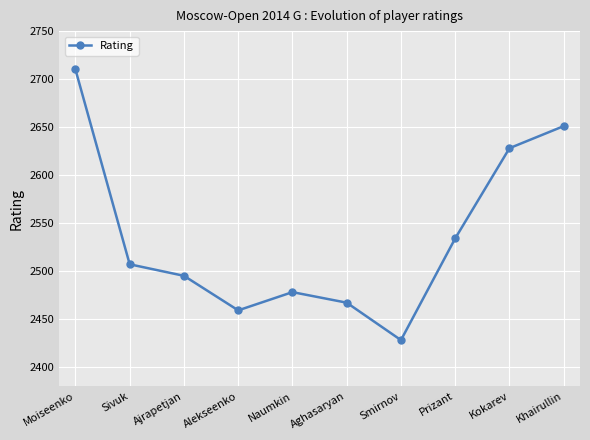

True or false: the data shows 4253 at Aghasaryan.

False